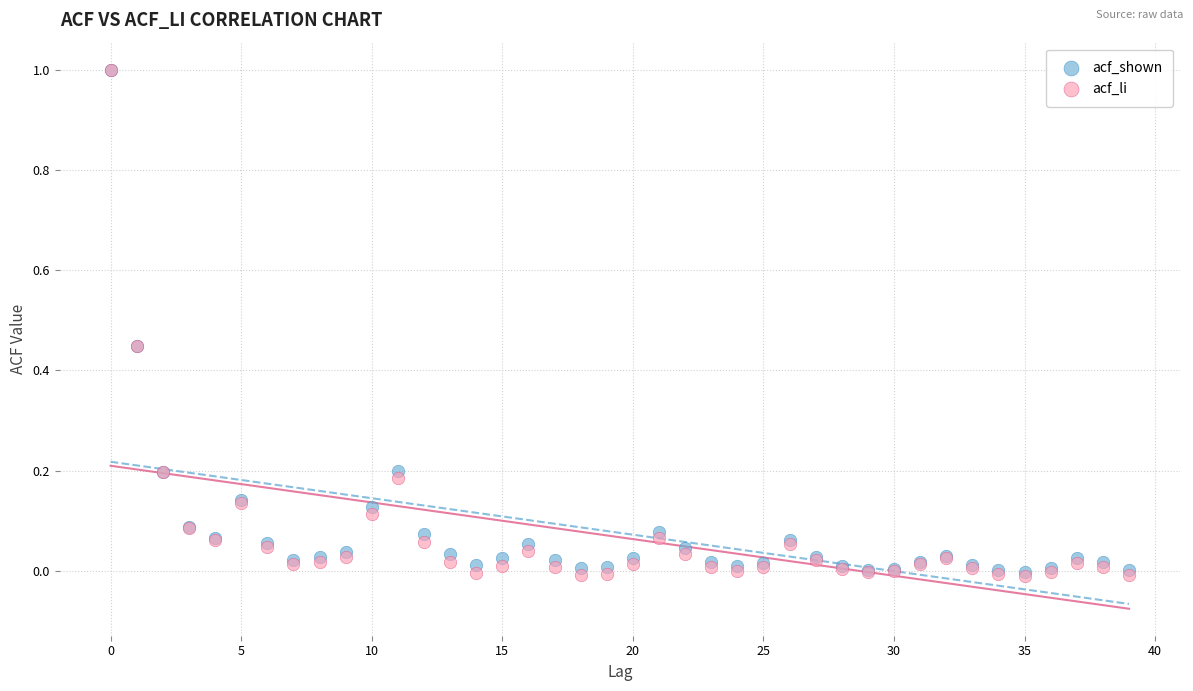

What are all the series names shown in the legend?

acf_shown, acf_li